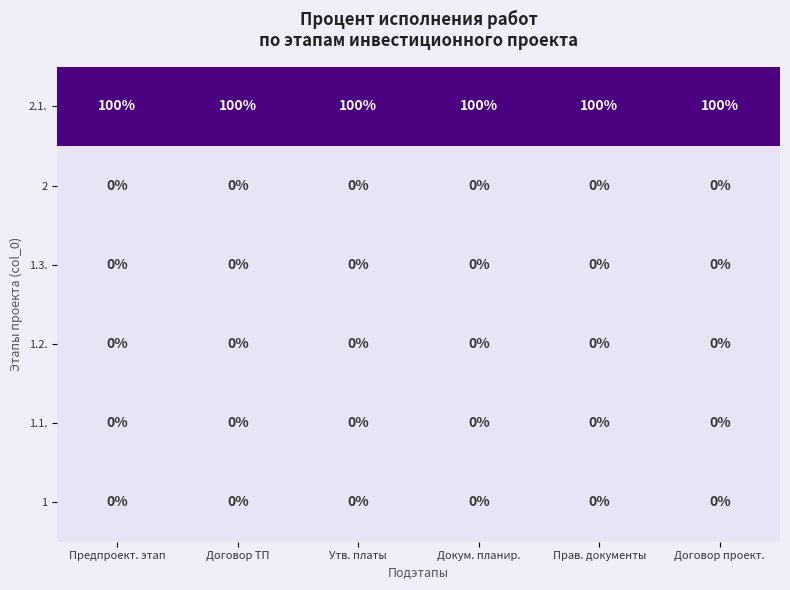

At how many categories does at least one series exceed 61?

6